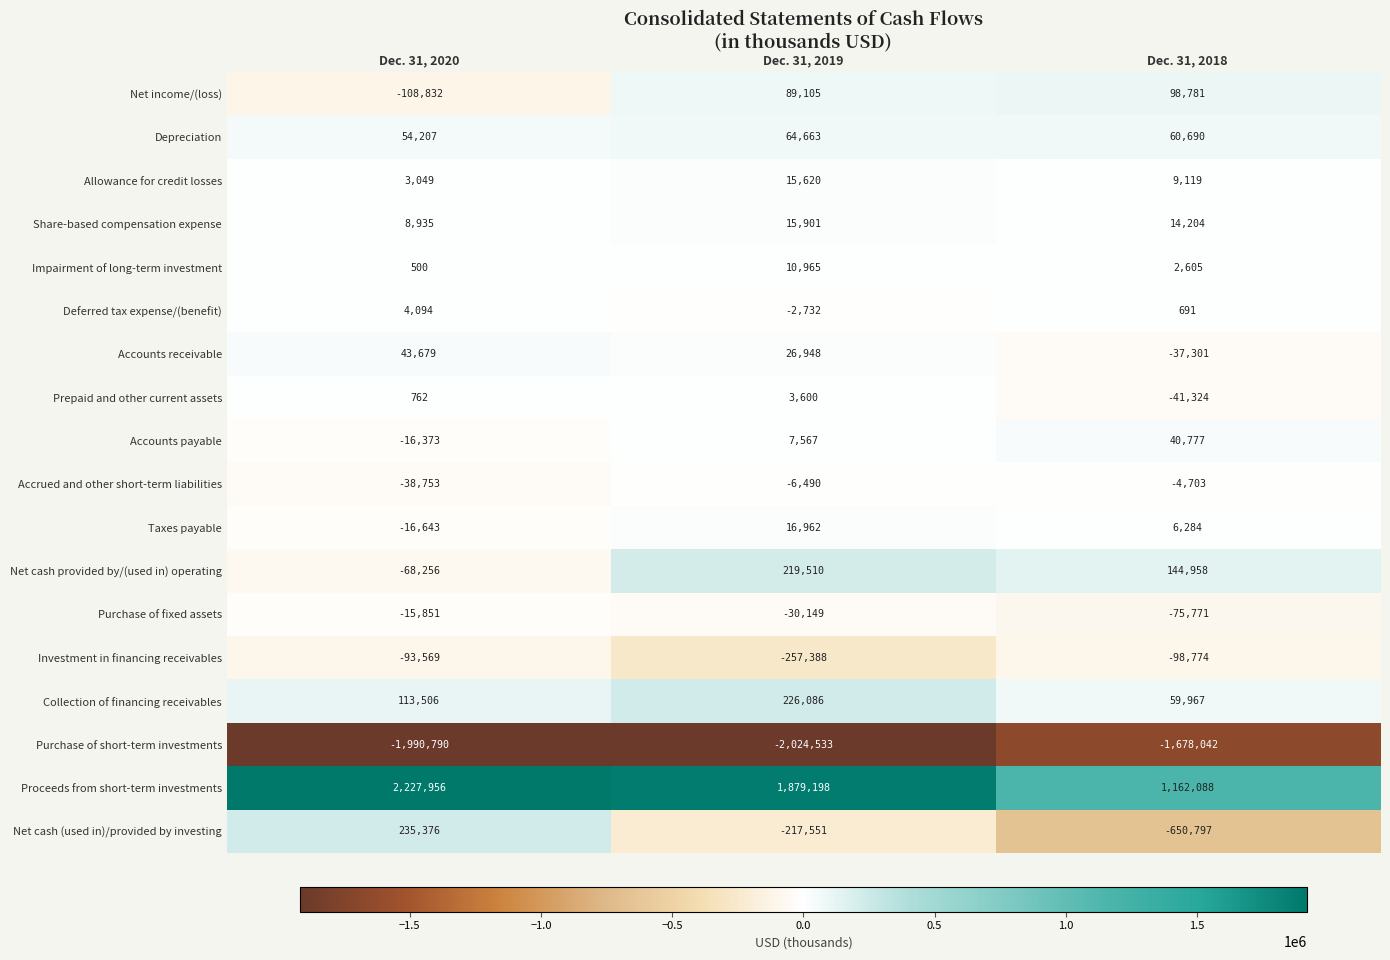

What is the difference between the maximum and second lowest values in the Impairment of long-term investment series?

8360